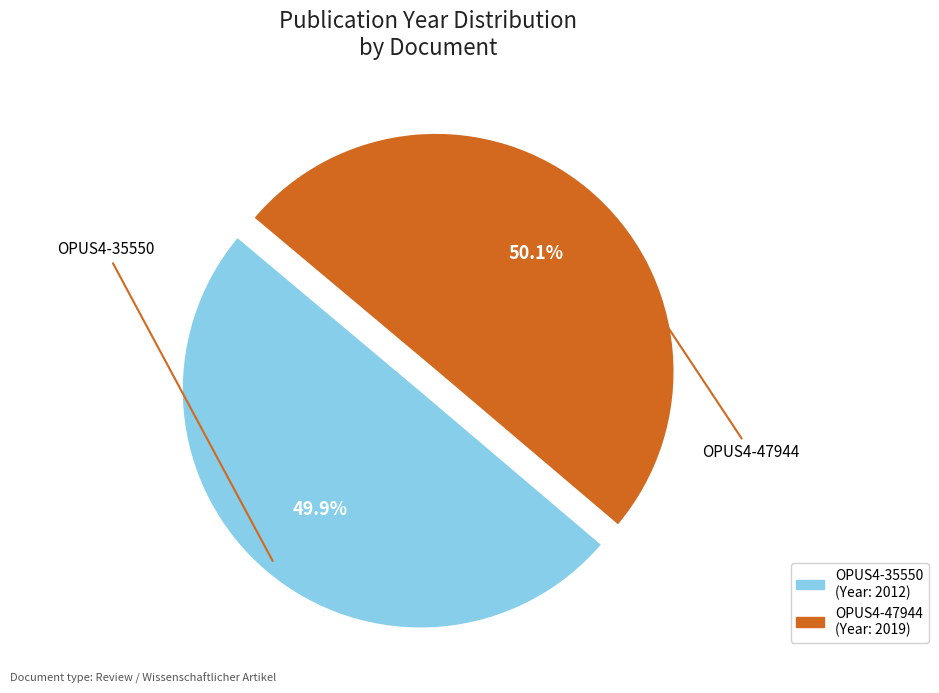

Approximately how many times larger is the value at OPUS4-47944 compared to OPUS4-35550?

1.0